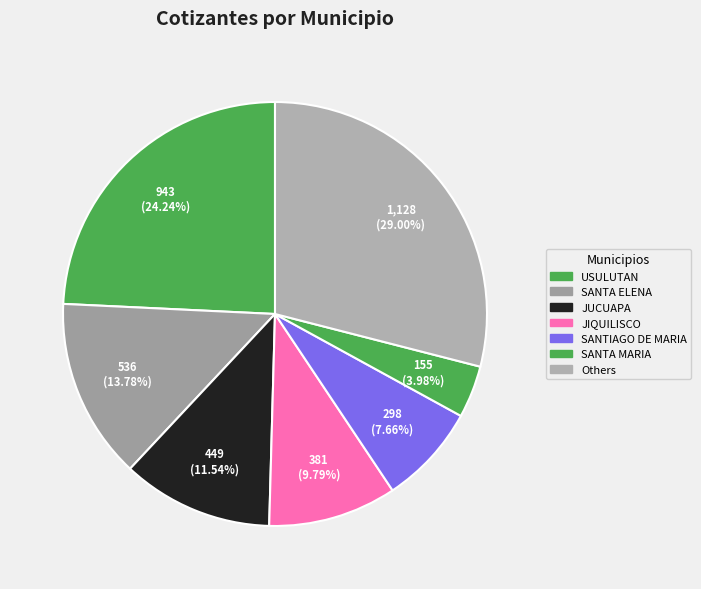

How many slices are in this pie chart?

7